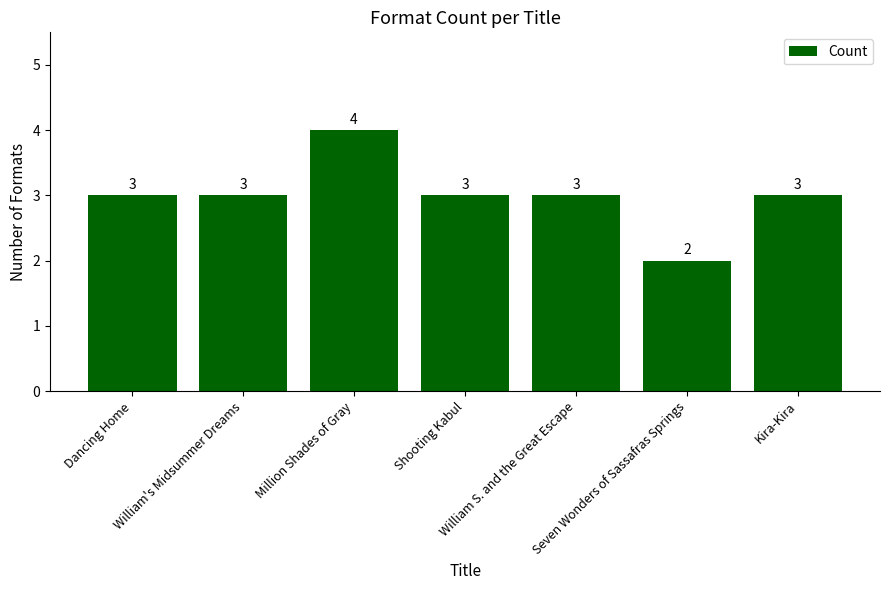

Does the chart contain stacked bars?

No